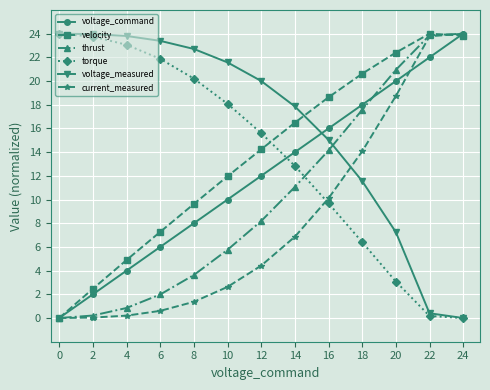

What is the value of the velocity point at the 8th from the left?

16.5